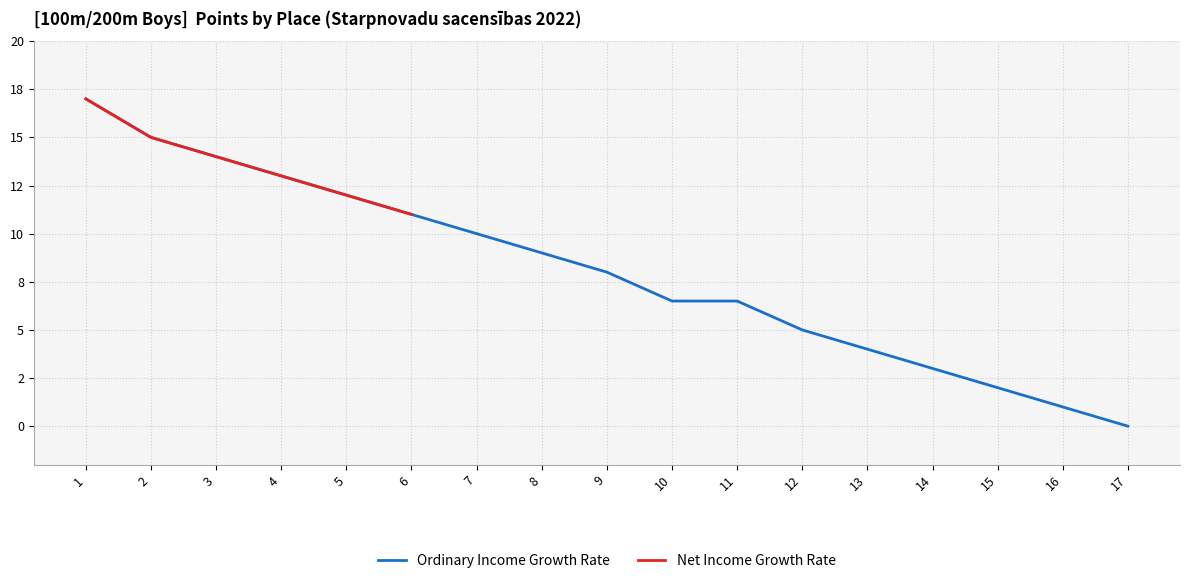

Does the chart display data point markers on the line(s)?

No